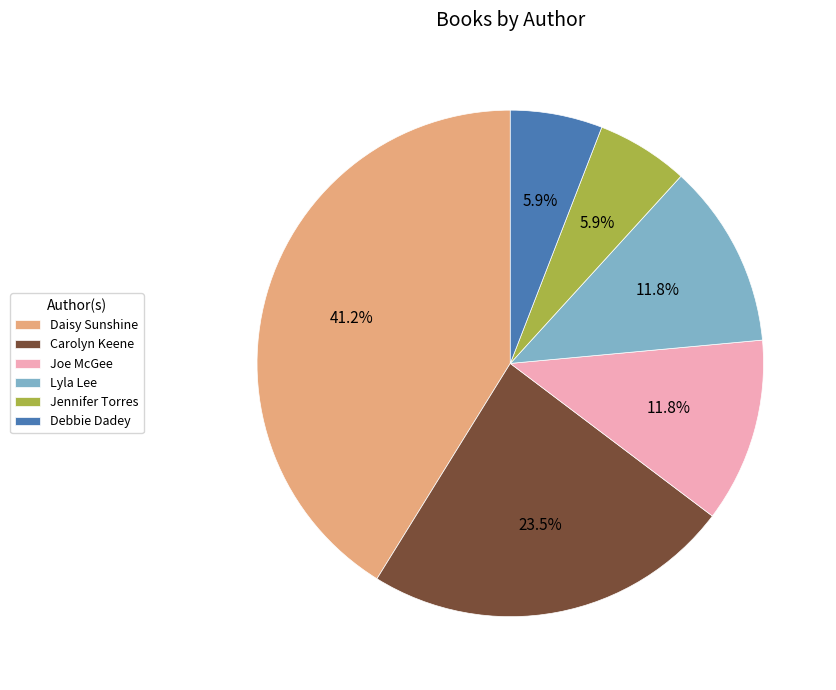

To the nearest percent, what percentage of the pie is Jennifer Torres?

6%